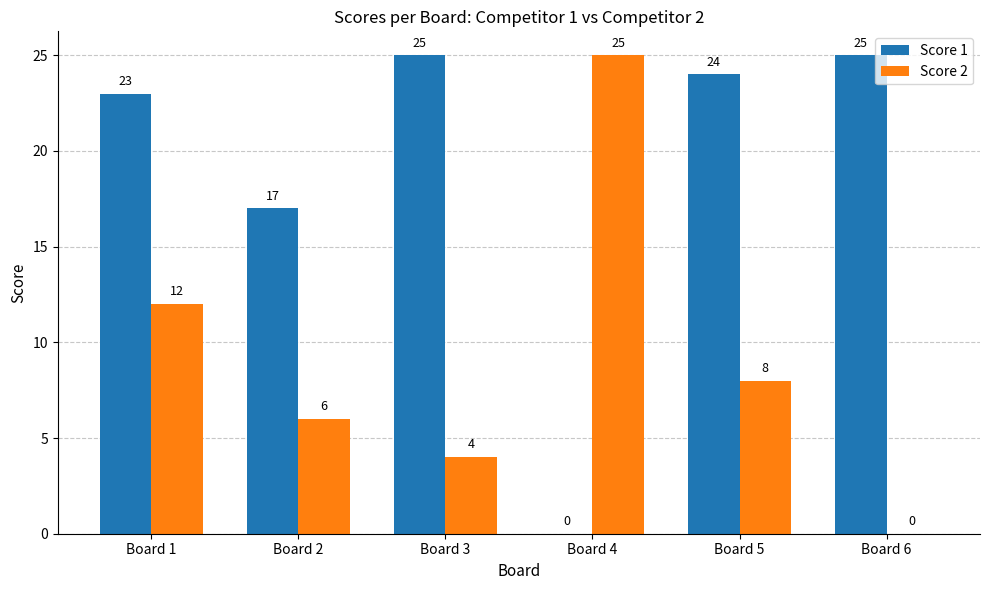

Is it true that Score 1 equals 23 at Board 1?

True